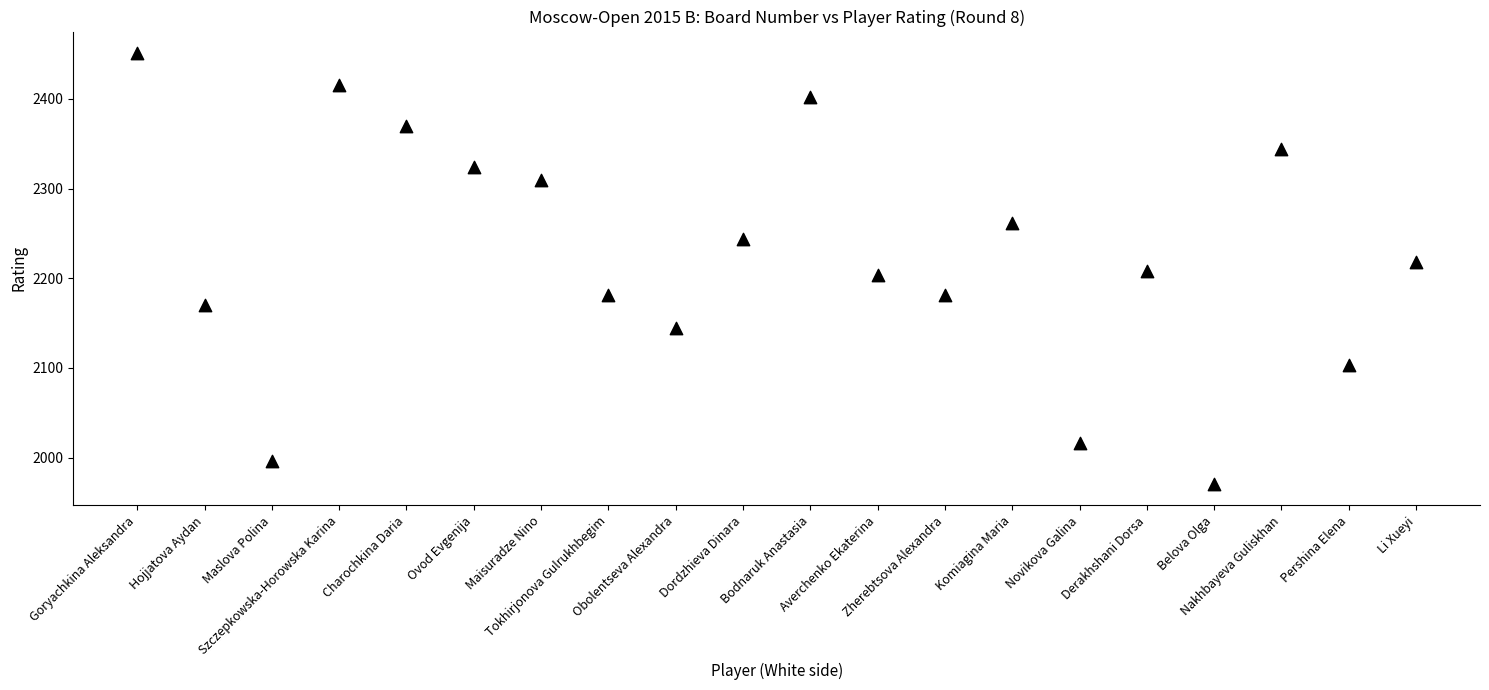

What is the range of Y values (max minus min)?

480